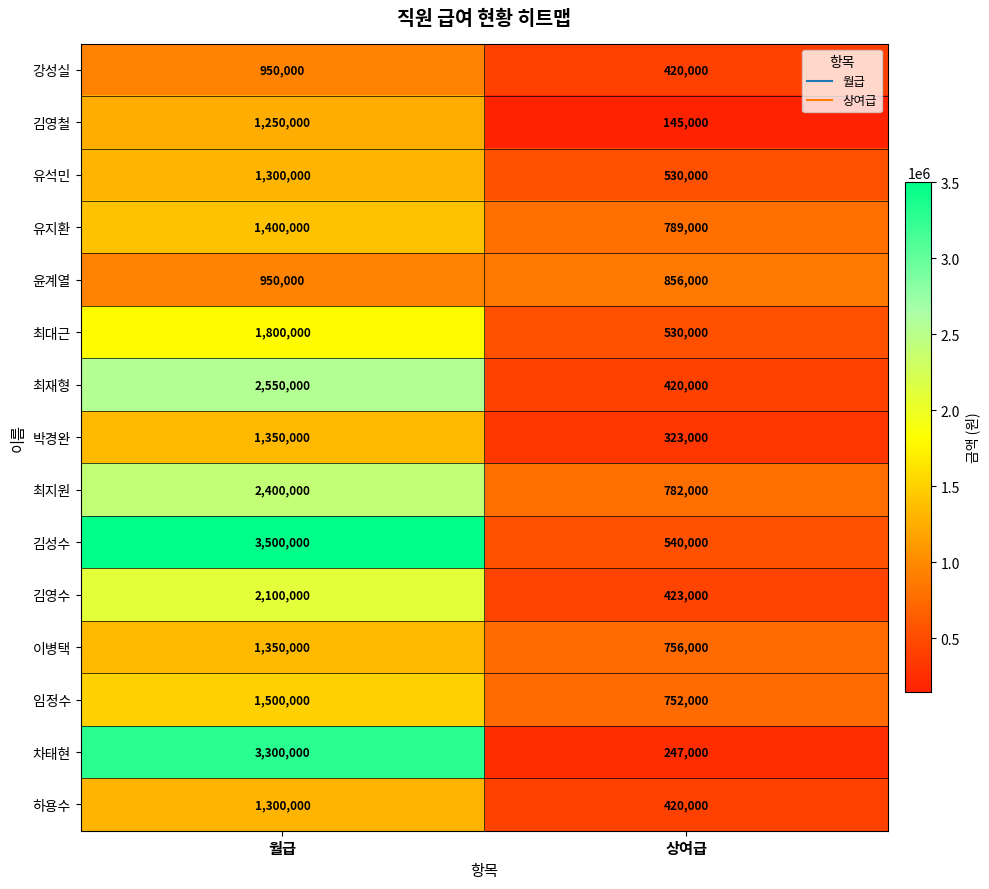

What is the average value of the 최재형 series?

1485000